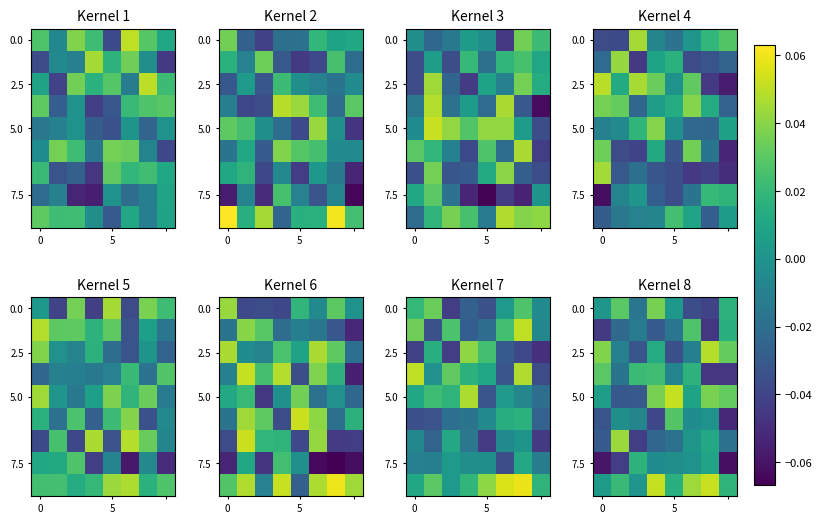

Count the number of categories in the chart.

8